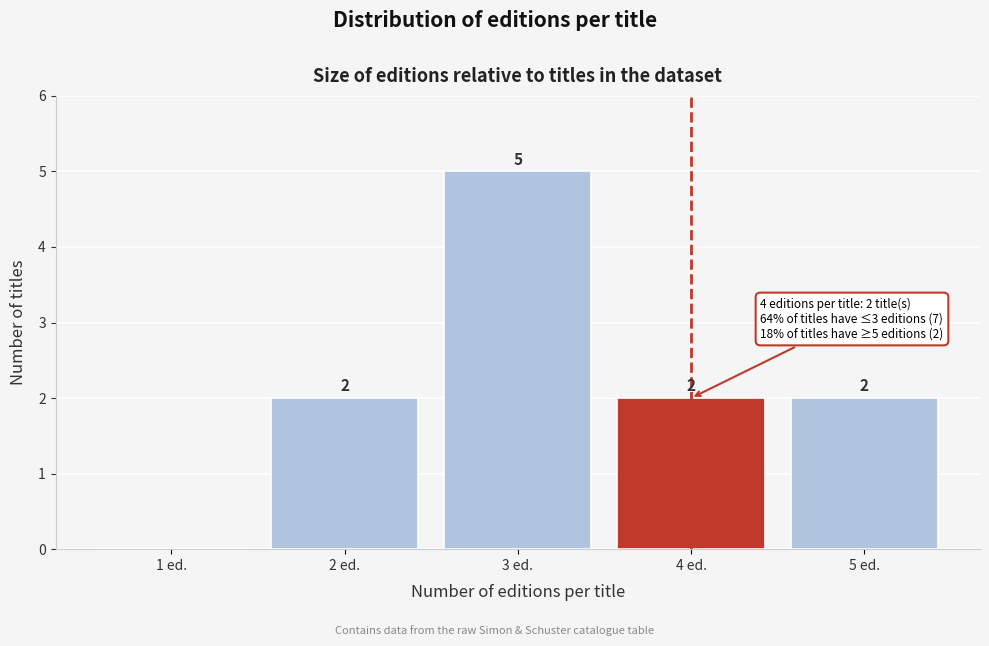

Over which range of the x-axis is the bar tallest?

2.5 to 3.5